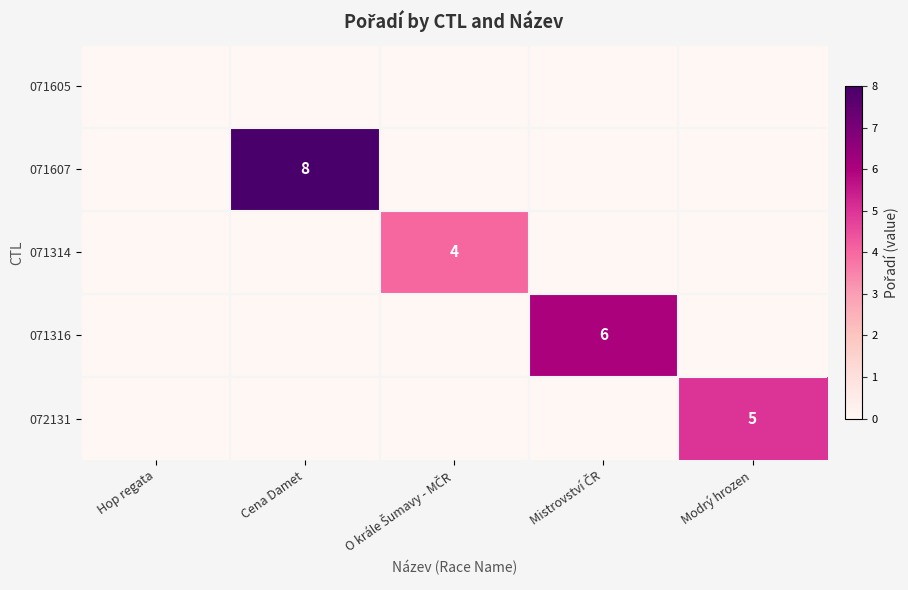

Which category has the highest value across all series?

Cena Damet